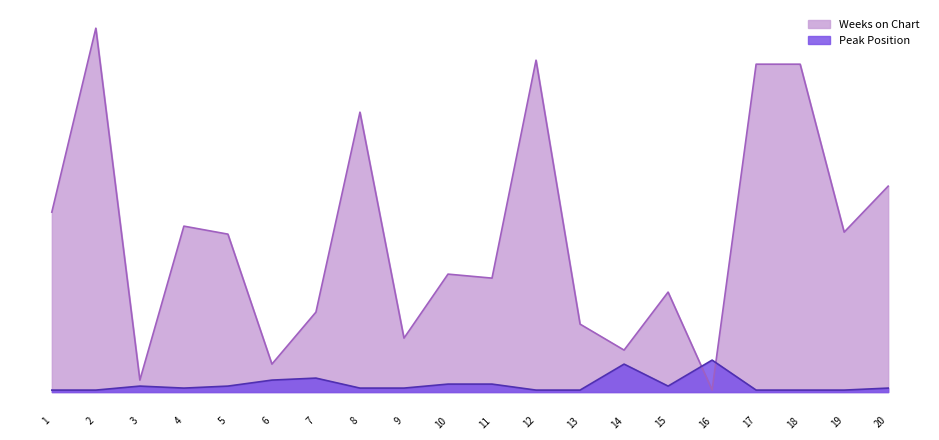

Reading left to right, extract all data points from this chart.

Weeks on Chart: 90	182	6	83	79	14	40	140	27	59	57	166	34	21	50	1	164	164	80	103
Peak Position: 1	1	3	2	3	6	7	2	2	4	4	1	1	14	3	16	1	1	1	2